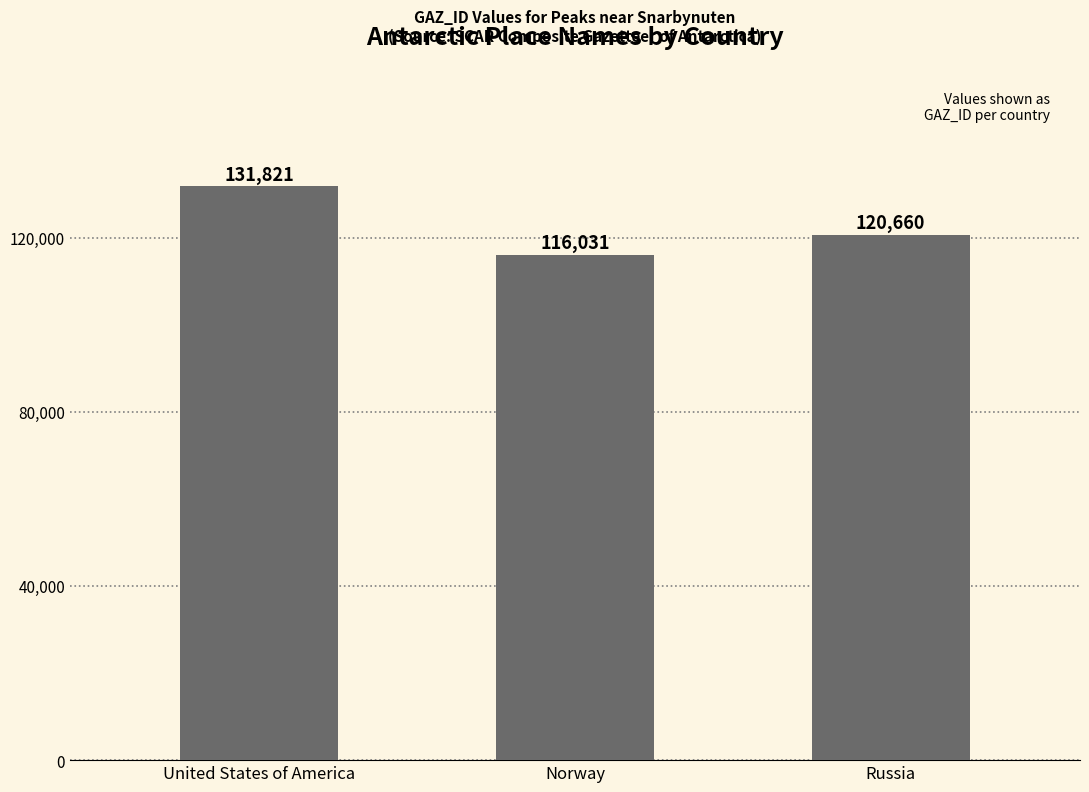

What is the change in value from United States of America to Russia?

-11161